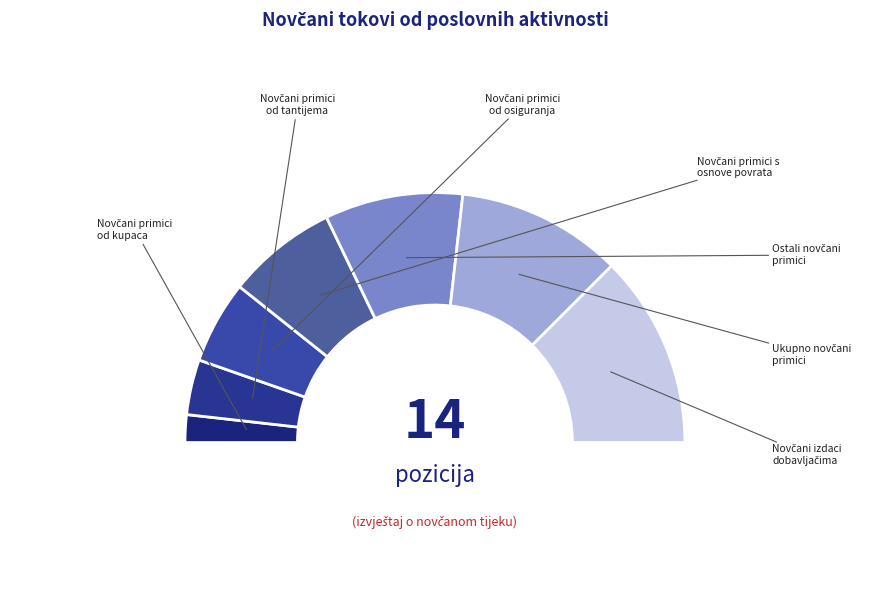

To the nearest percent, what is the average slice percentage?

7%